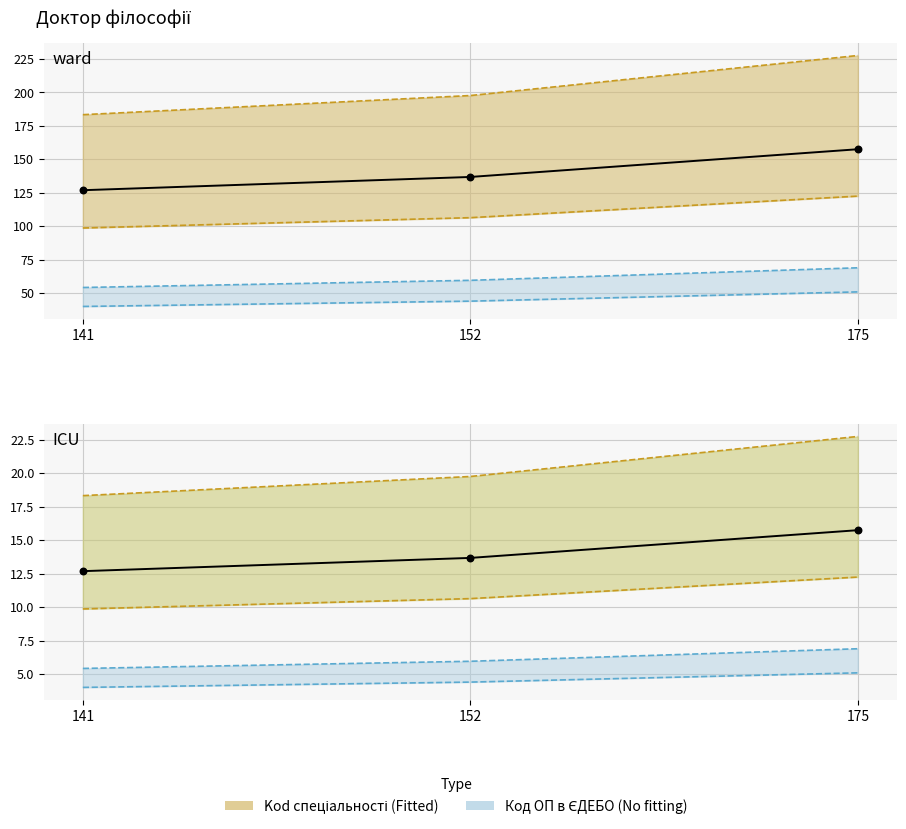

At which category is the sum across all series the highest?

175